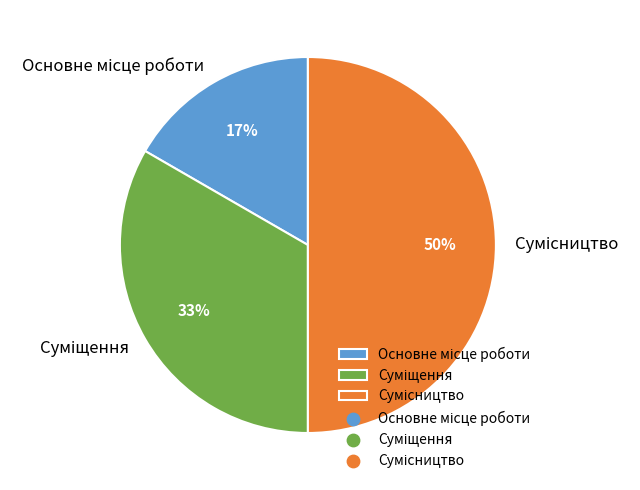

To the nearest percent, what is the average slice percentage?

33%